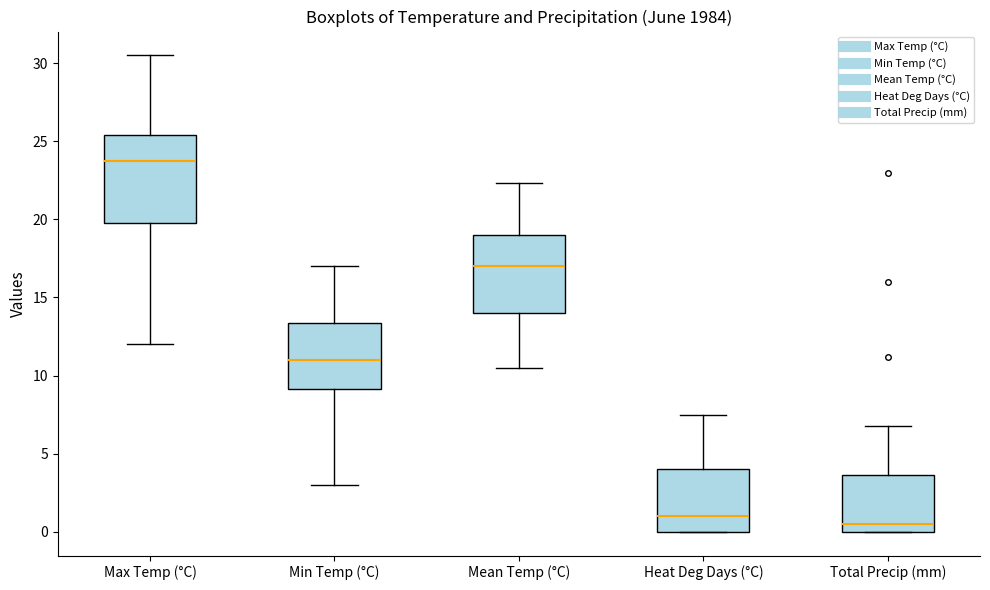

Which box's median line is the lowest?

Total Precip (mm)